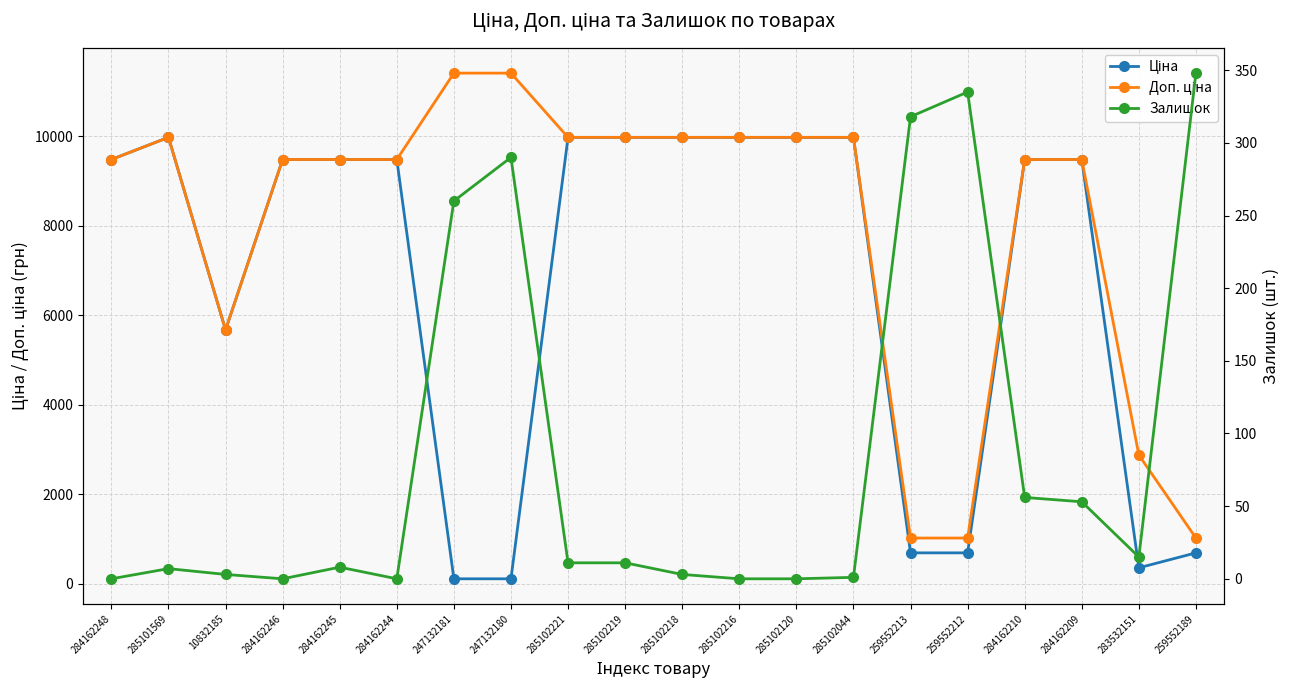

What is the approximate value of Ціна at 284162210?

9480.1